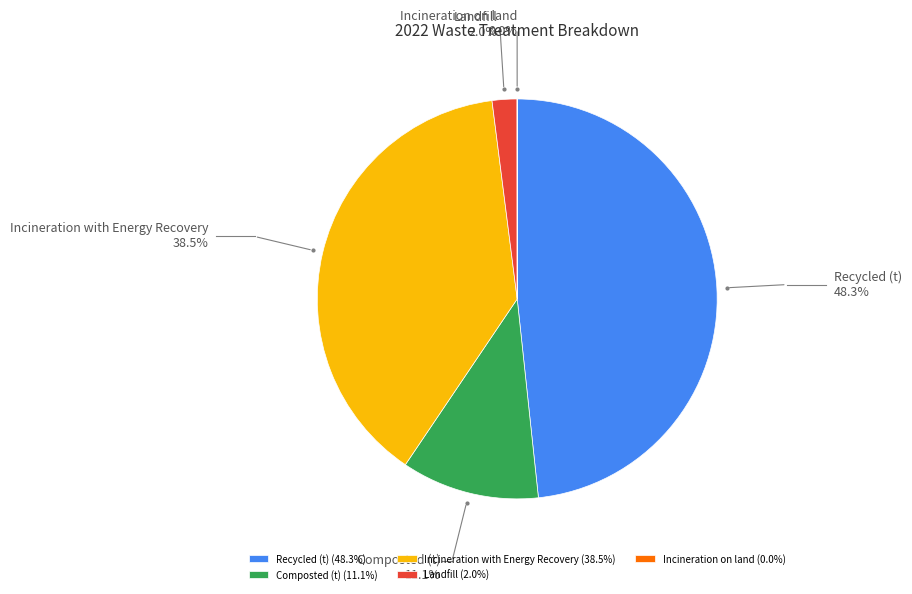

Combined, do Recycled (t) and Incineration with Energy Recovery account for over 50%?

Yes